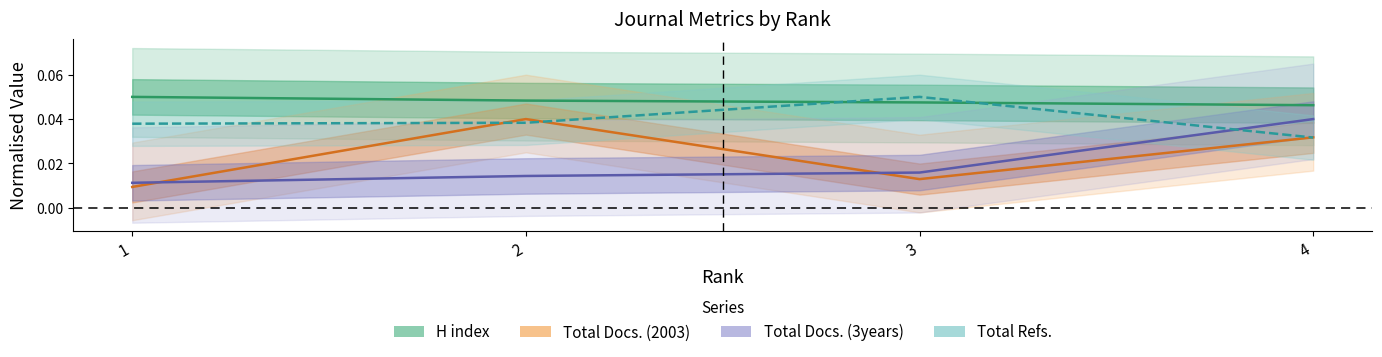

Rank the series at 3 from lowest to highest value.

Total Docs. (2003), Total Docs. (3years), H index, Total Refs.